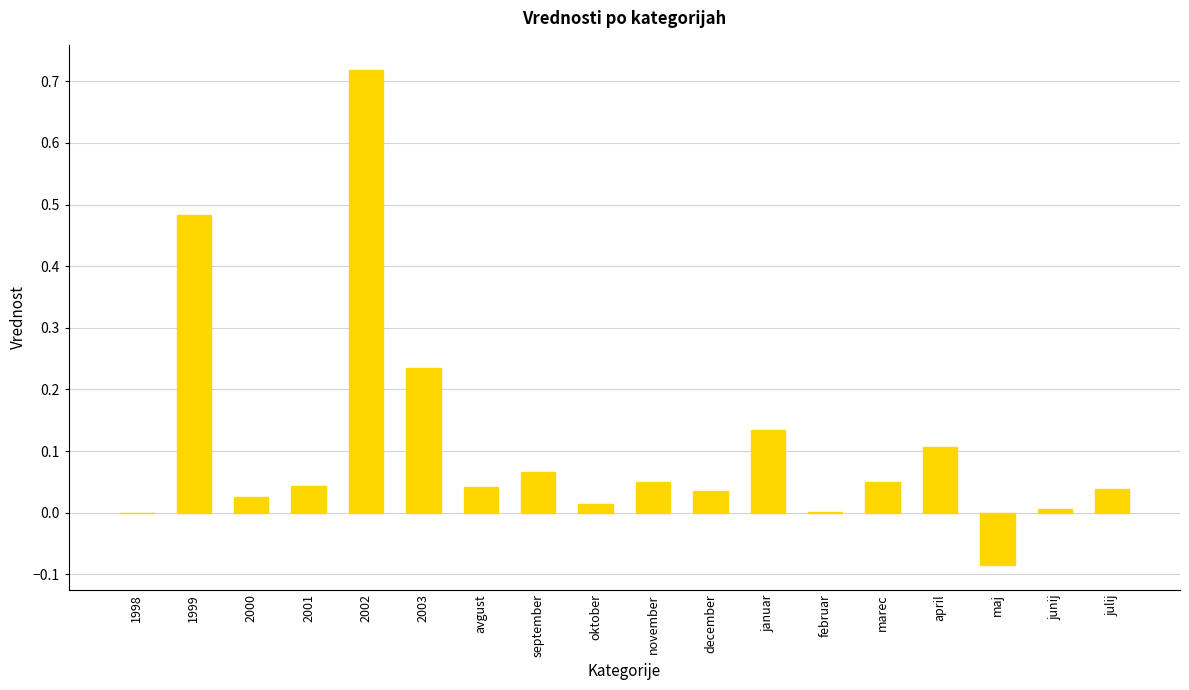

What is the change in value from 1998 to 2002?

+0.7